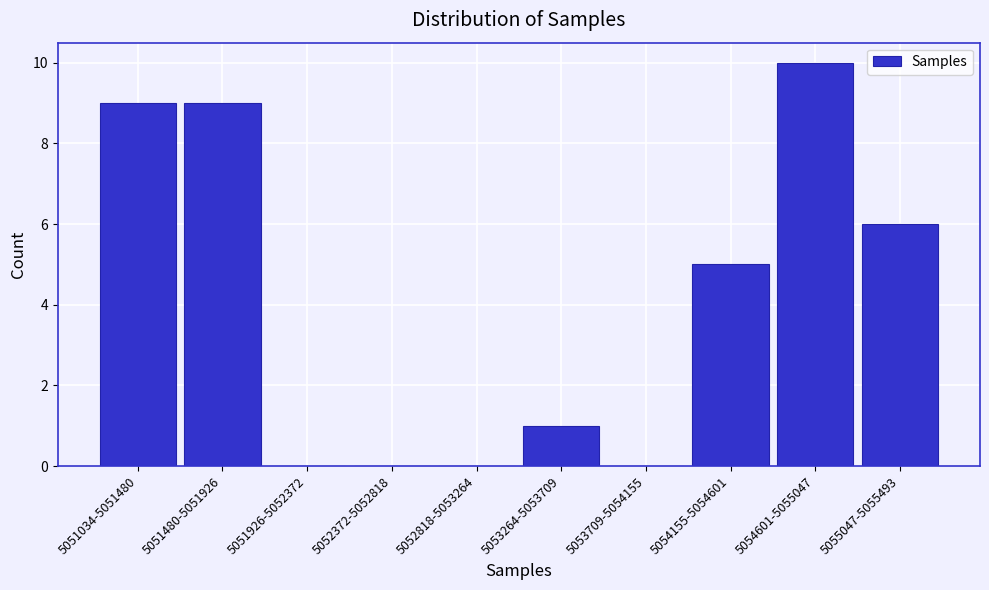

Reading left to right, what are all the values shown in this chart?

5051034-5051480=9	5051480-5051926=9	5051926-5052372=0	5052372-5052818=0	5052818-5053264=0	5053264-5053709=1	5053709-5054155=0	5054155-5054601=5	5054601-5055047=10	5055047-5055493=6